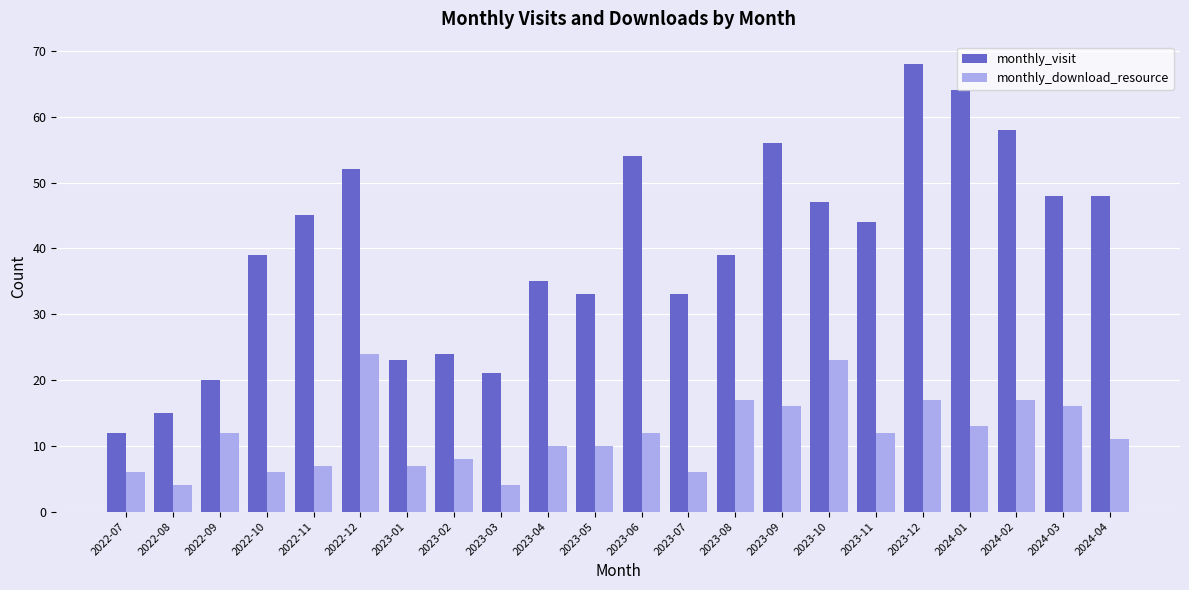

What is the difference between the highest and lowest values at 2023-07?

27